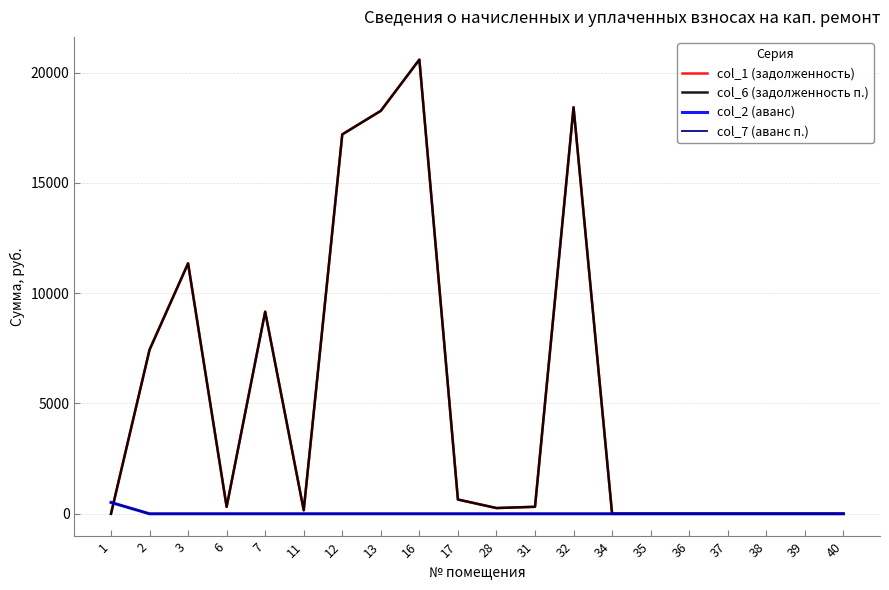

Reading left to right, what are all the values shown in this chart?

col_1 (задолженность): 1=0.0	2=7433.1	3=11349.6	6=315.4	7=9158.2	11=160.1	12=17195.9	13=18264.6	16=20586.0	17=646.7	28=259.7	31=316.9	32=18422.6	34=0.0	35=0.0	36=0.0	37=0.0	38=0.0	39=0.0	40=0.0
col_6 (задолженность п.): 1=0.0	2=7433.1	3=11349.6	6=315.4	7=9158.2	11=160.1	12=17195.9	13=18264.6	16=20586.0	17=646.7	28=259.7	31=316.9	32=18422.6	34=0.0	35=0.0	36=0.0	37=0.0	38=0.0	39=0.0	40=0.0
col_2 (аванс): 1=514.4	2=0.0	3=0.0	6=0.0	7=0.0	11=0.0	12=0.0	13=0.0	16=0.0	17=0.0	28=0.0	31=0.0	32=0.0	34=0.0	35=0.0	36=0.0	37=0.0	38=0.0	39=0.0	40=0.0
col_7 (аванс п.): 1=514.4	2=0.0	3=0.0	6=0.0	7=0.0	11=0.0	12=0.0	13=0.0	16=0.0	17=0.0	28=0.0	31=0.0	32=0.0	34=0.0	35=0.0	36=0.0	37=0.0	38=0.0	39=0.0	40=0.0